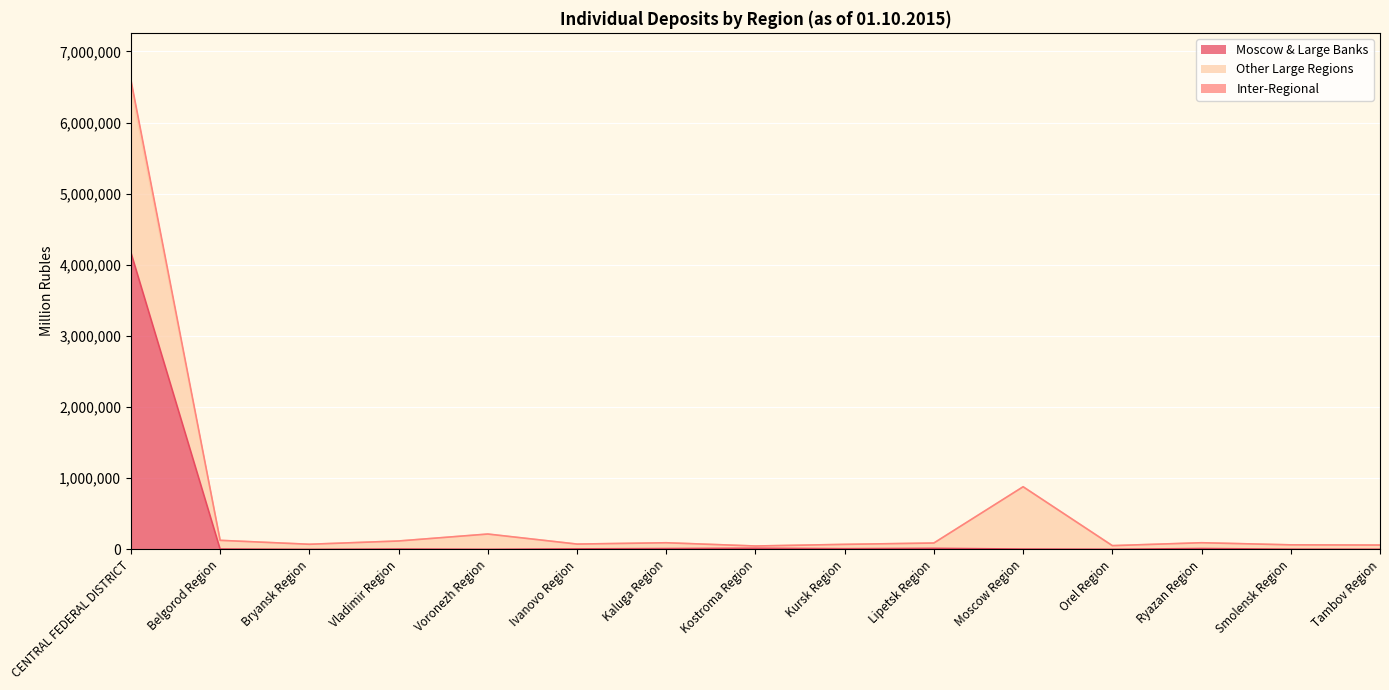

Between Ivanovo Region and Smolensk Region, which series saw the biggest shift?

Inter-Regional